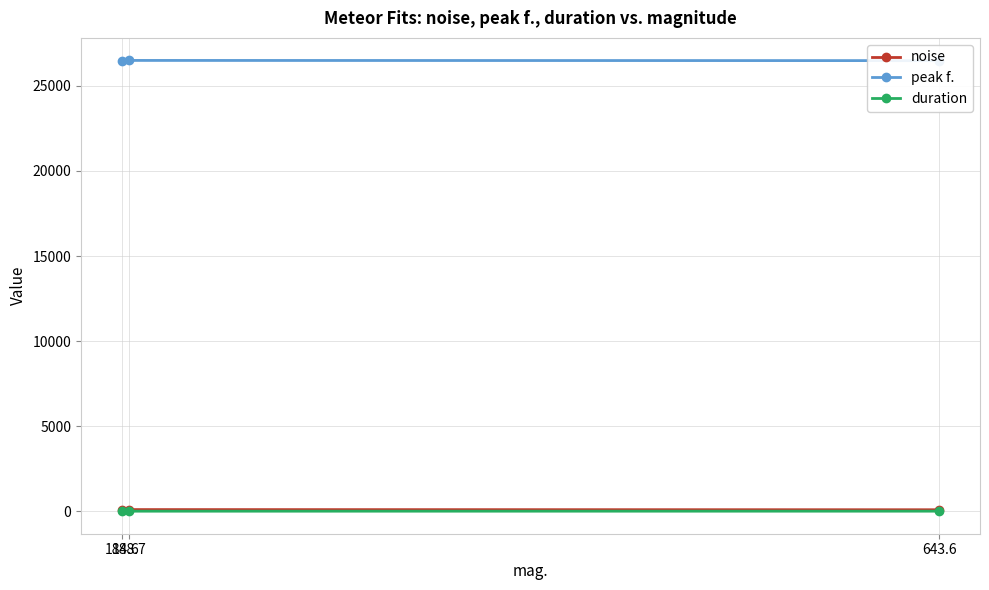

At which category is the sum across all series the highest?

188.7